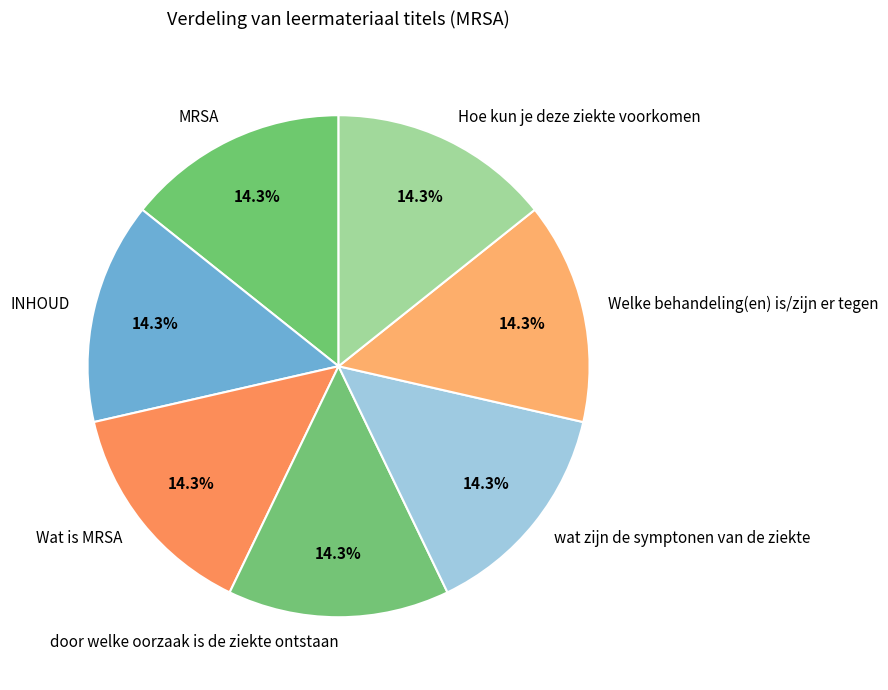

Does Wat is MRSA represent more than half of the total?

No